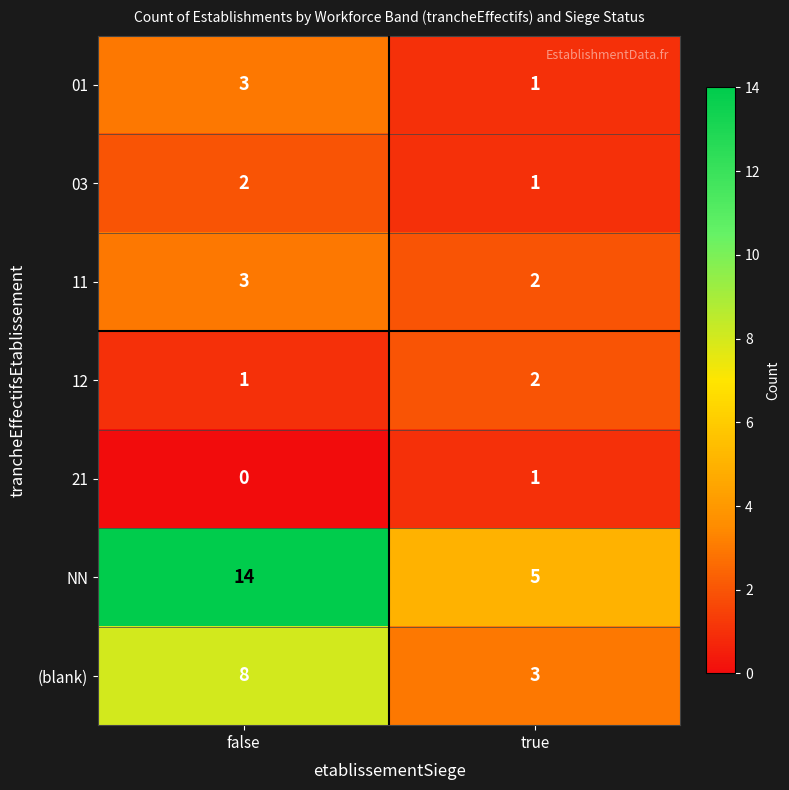

What is the maximum value shown in the chart?

14